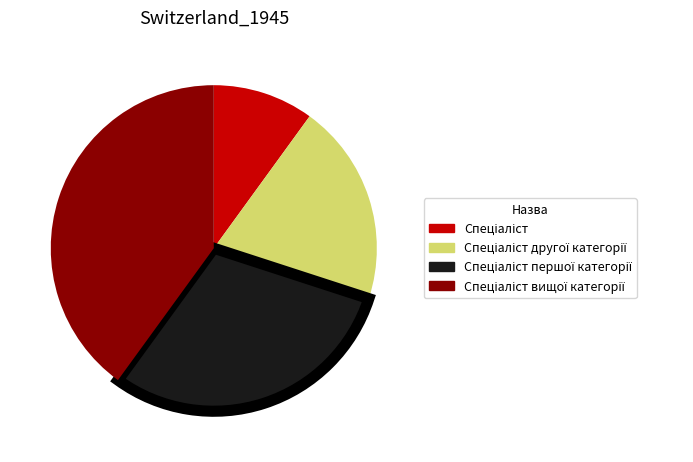

Is there any slice that represents more than half of the pie?

No